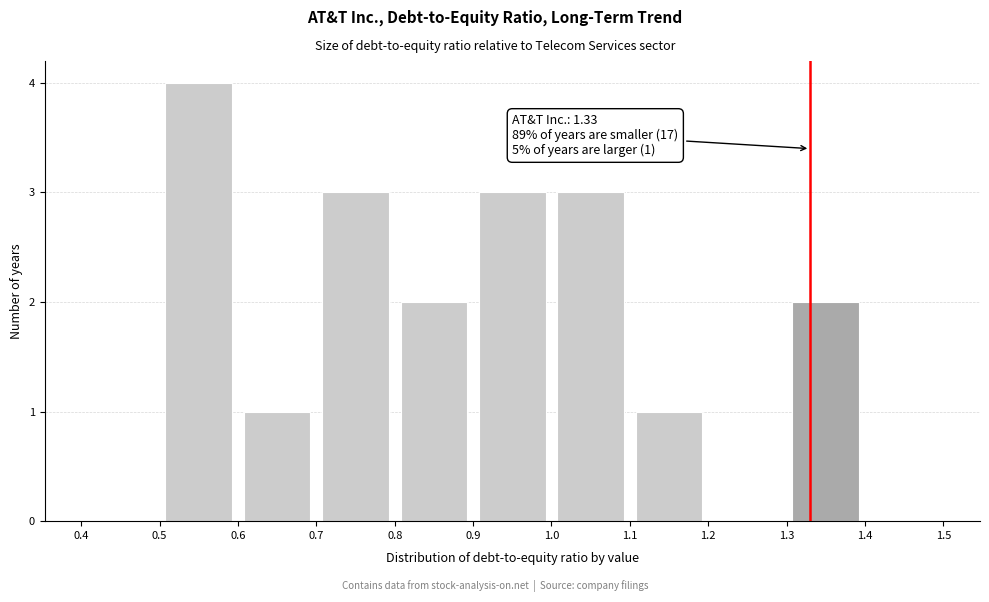

Over which range of the x-axis is the bar tallest?

0.5 to 0.6